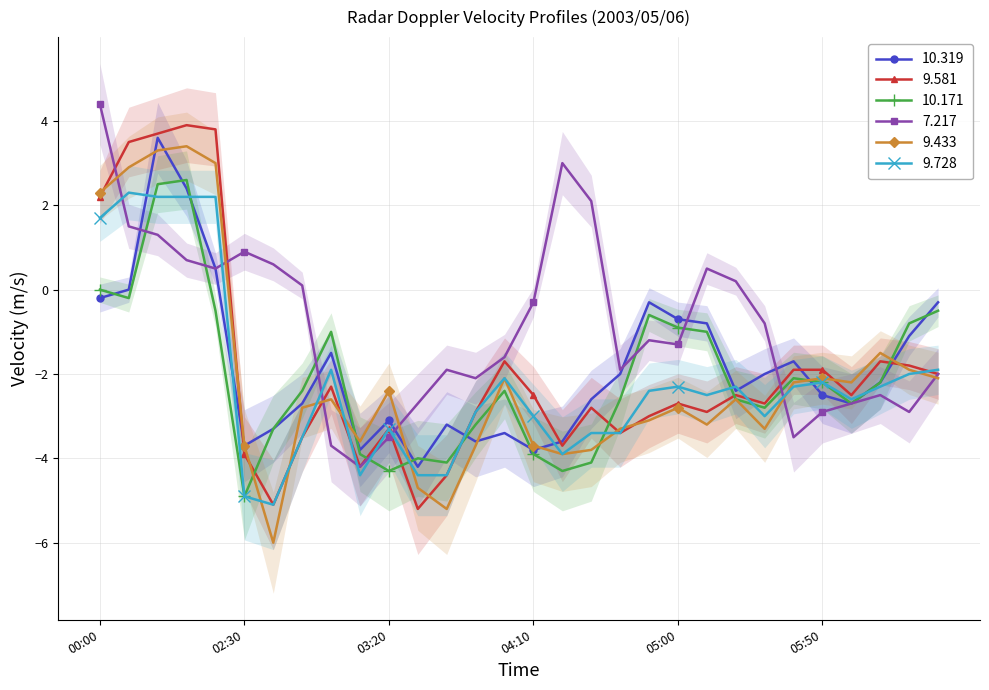

The value of 9.433 at 2003/05/06 02:50 is -2.8. True or false?

True